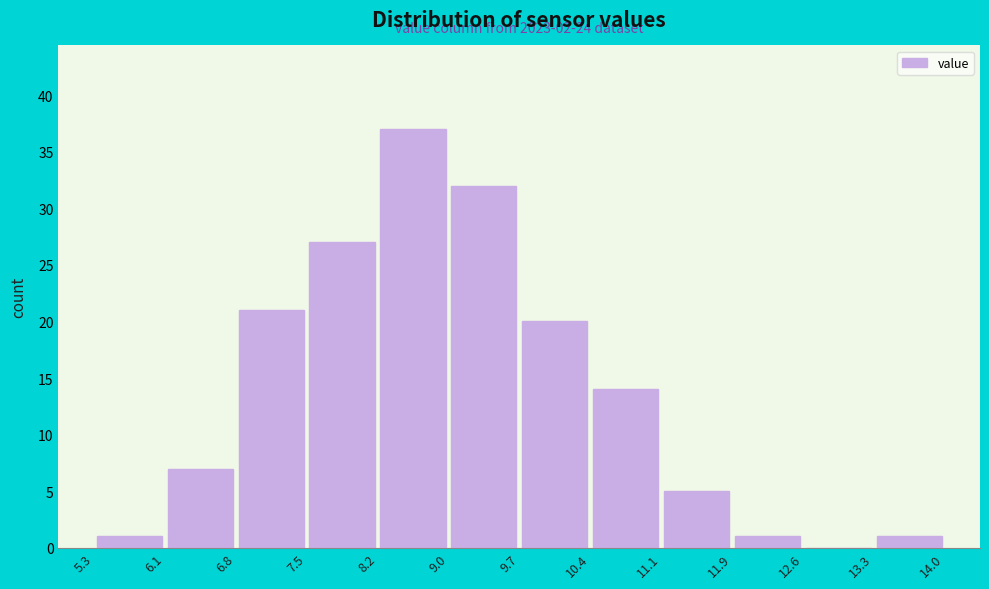

Over which range of the x-axis is the bar tallest?

8.2 to 9.0